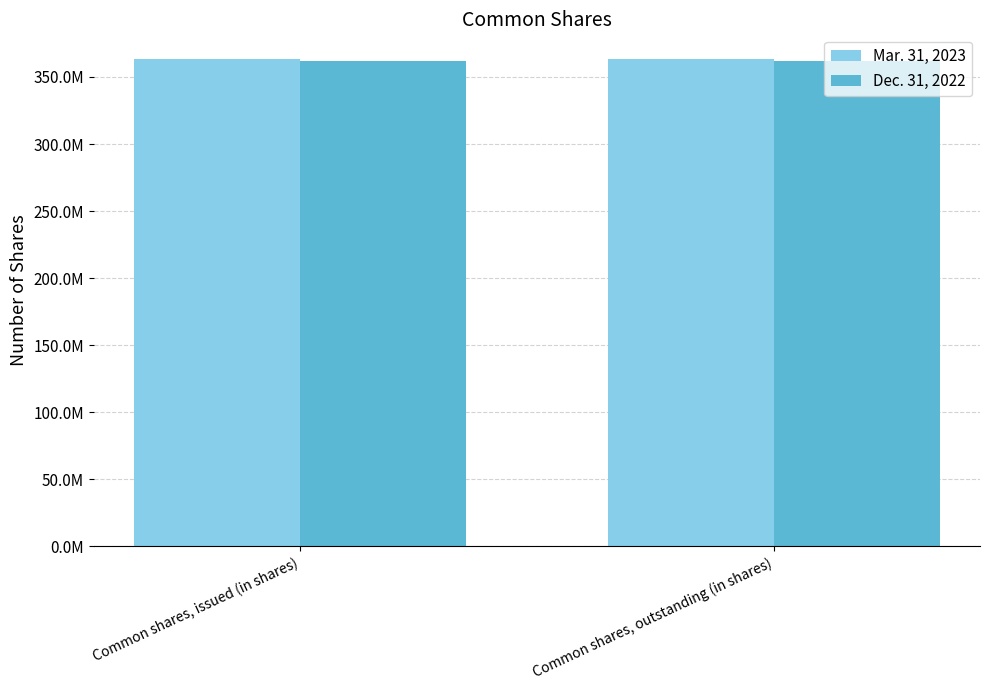

What are all the series names shown in the legend?

Mar. 31, 2023, Dec. 31, 2022